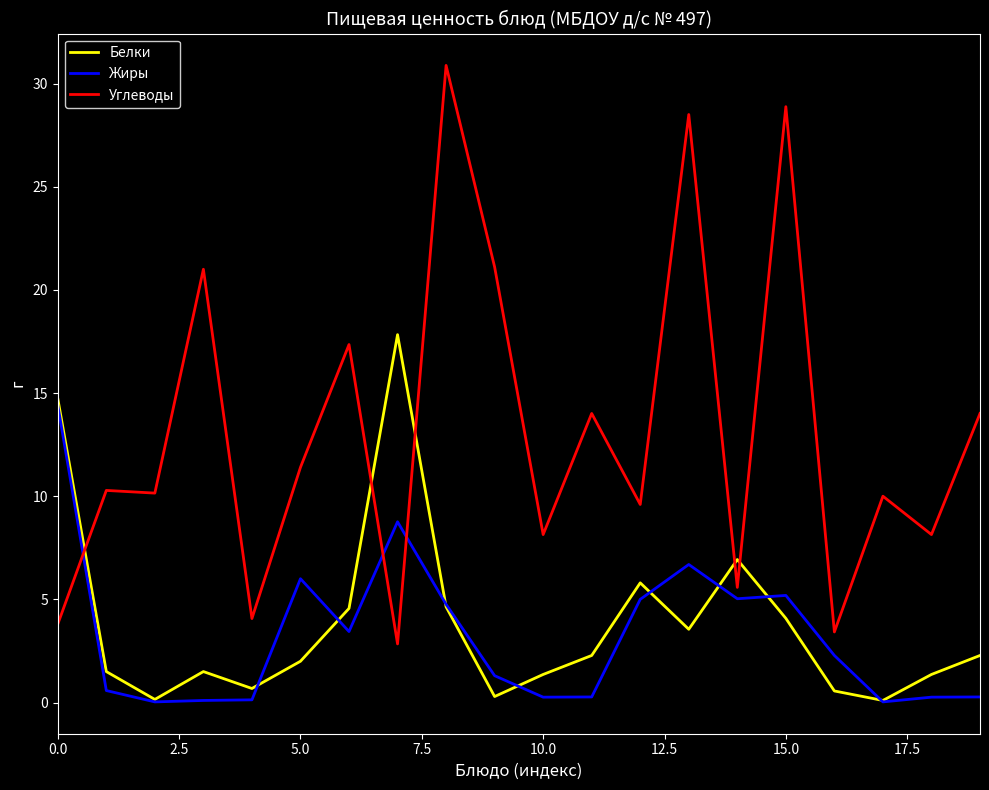

After their last crossing, which series has the higher values: Углеводы or Белки?

Углеводы